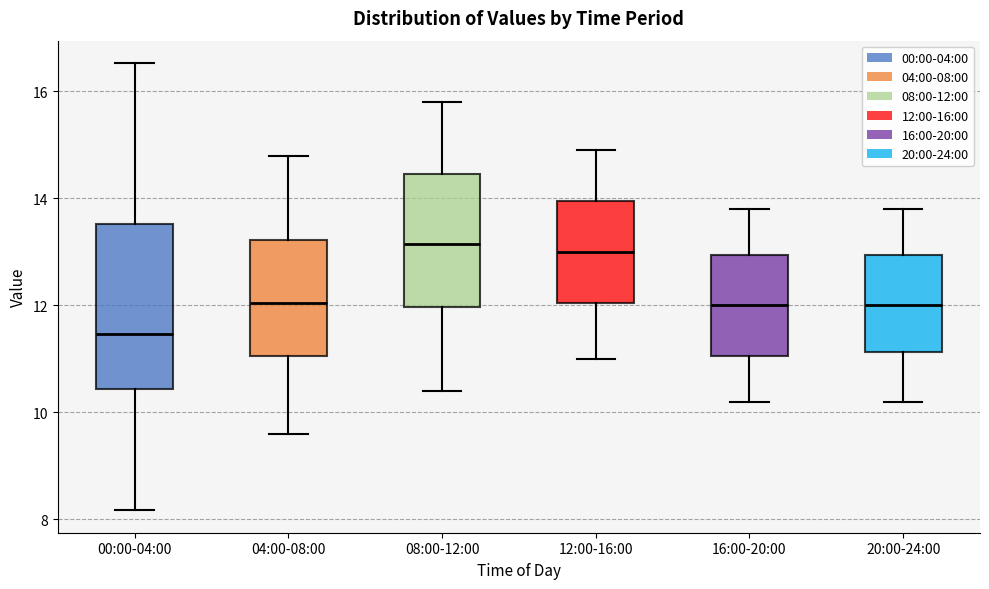

Which box is the tallest, from its lower edge to its upper edge?

00:00-04:00